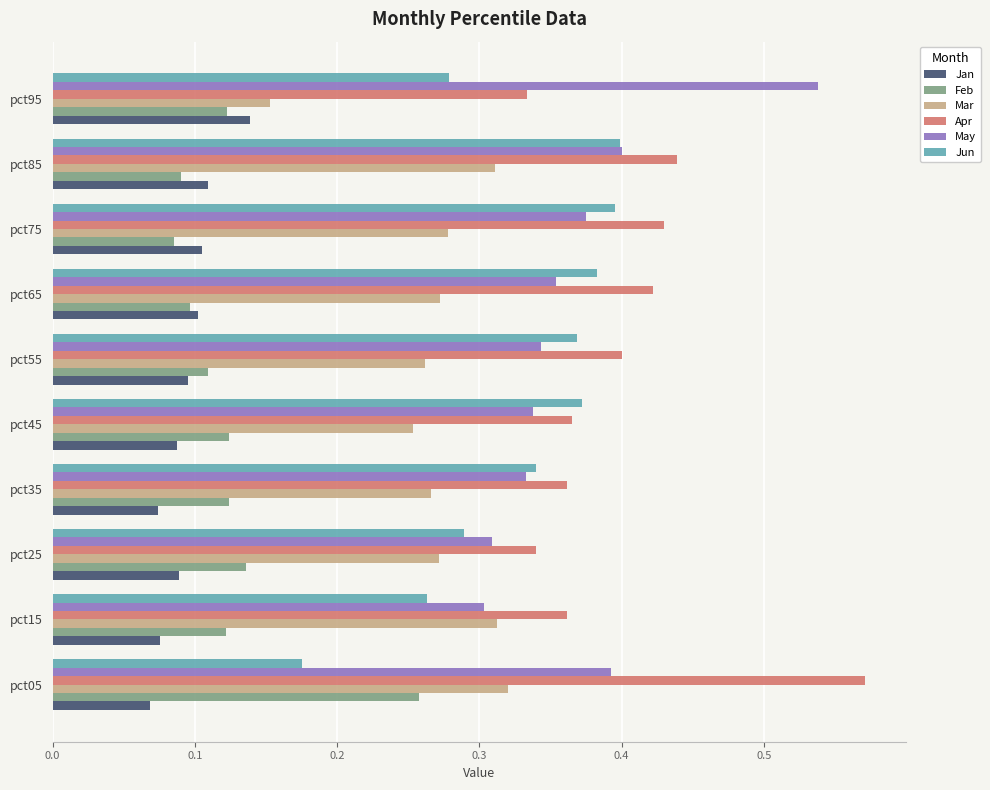

Which series changed the most between pct15 and pct55?

Jun